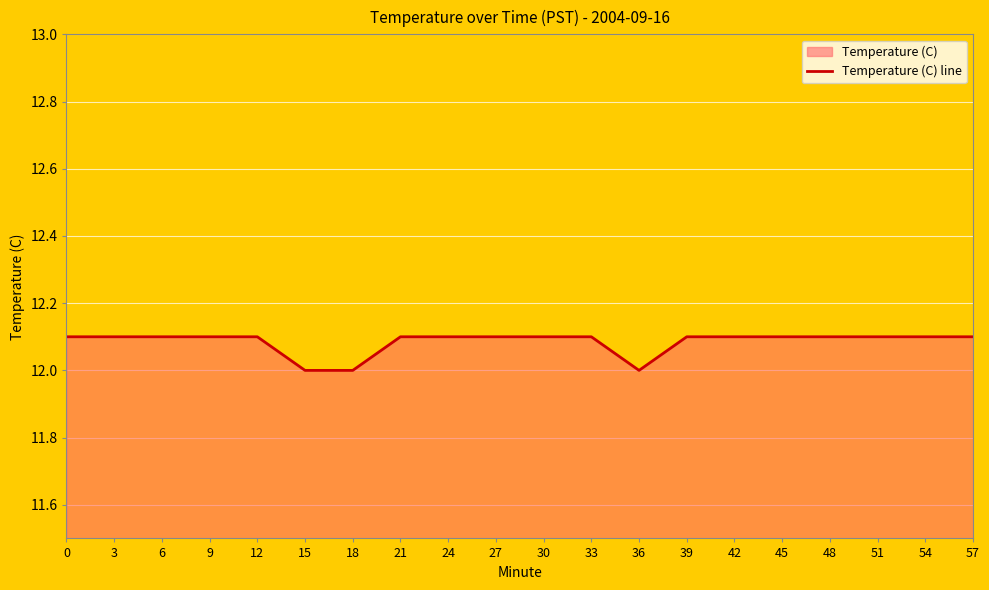

True or false: the data shows 5.9 at 27.

False